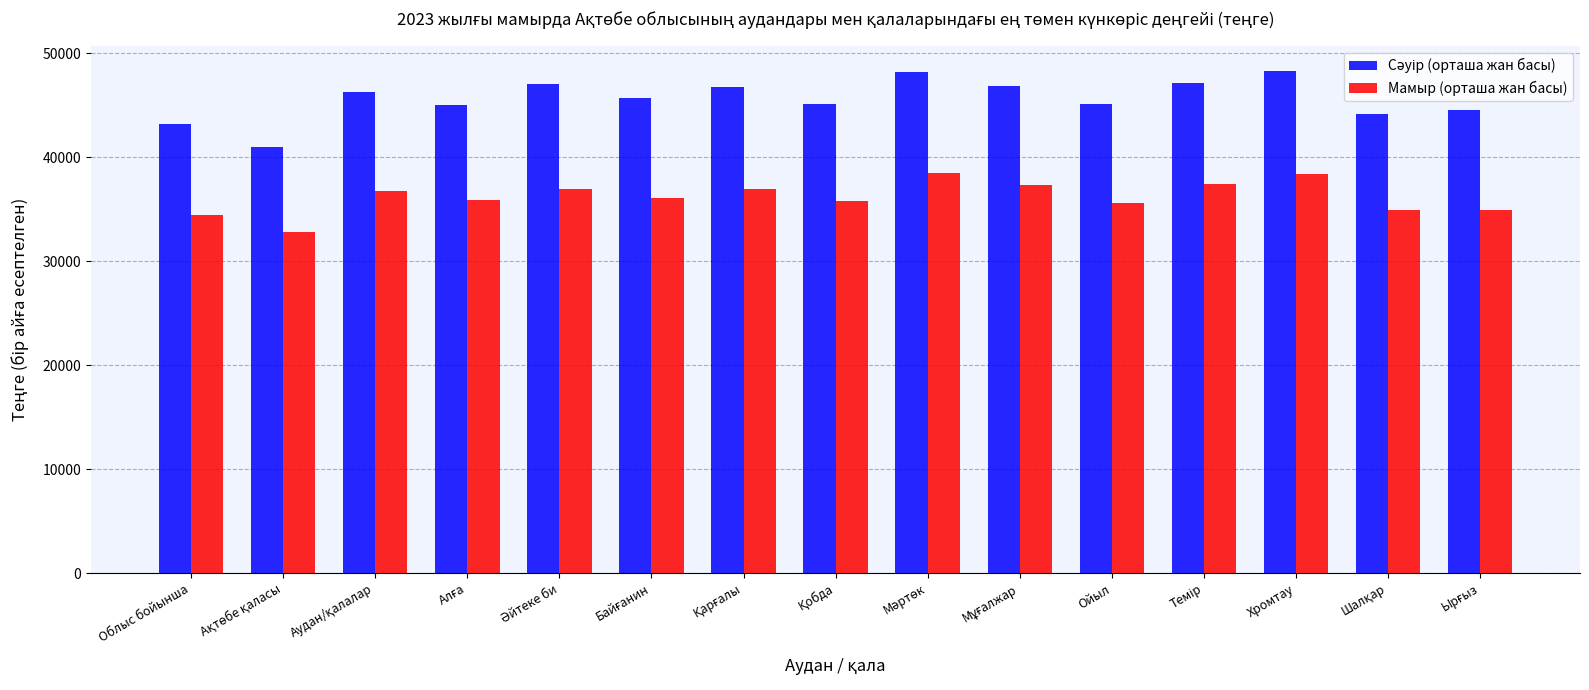

What is the highest value of the Мамыр (орташа жан басы) series?

38513